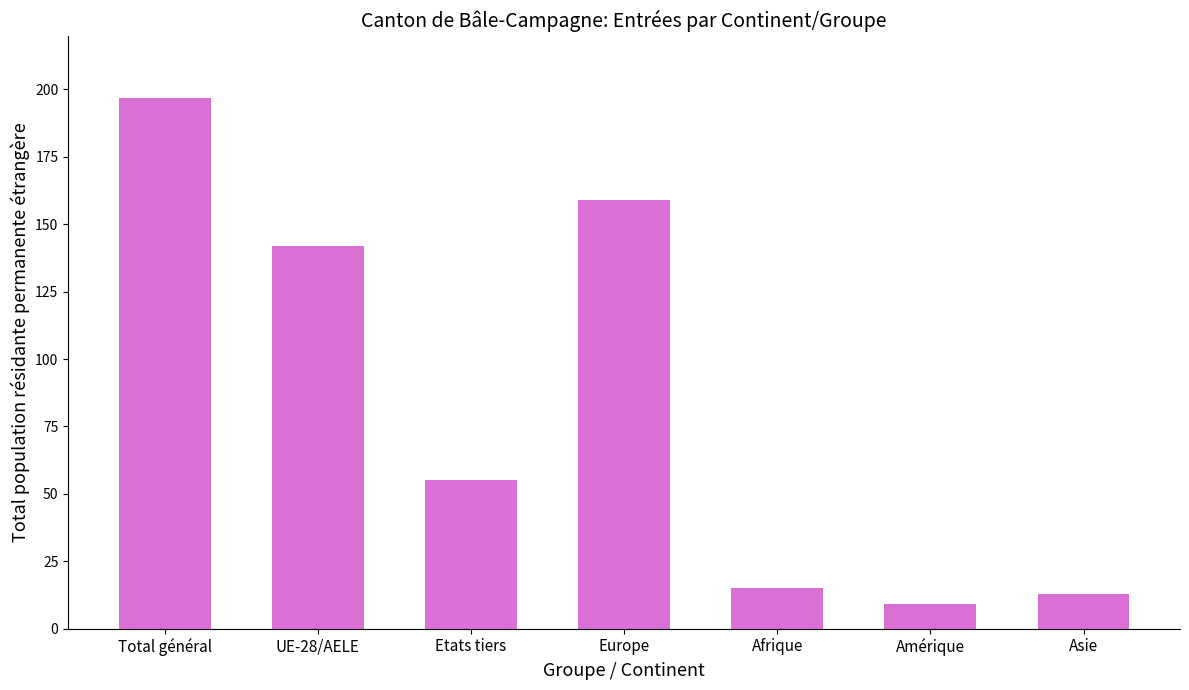

At which category does the chart reach its minimum across all series?

Amérique